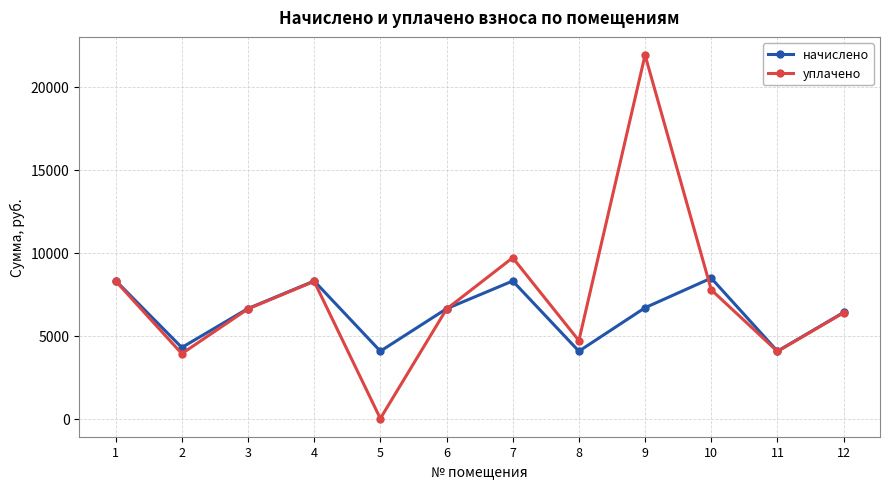

Rank the series by their average value, from lowest to highest.

начислено, уплачено